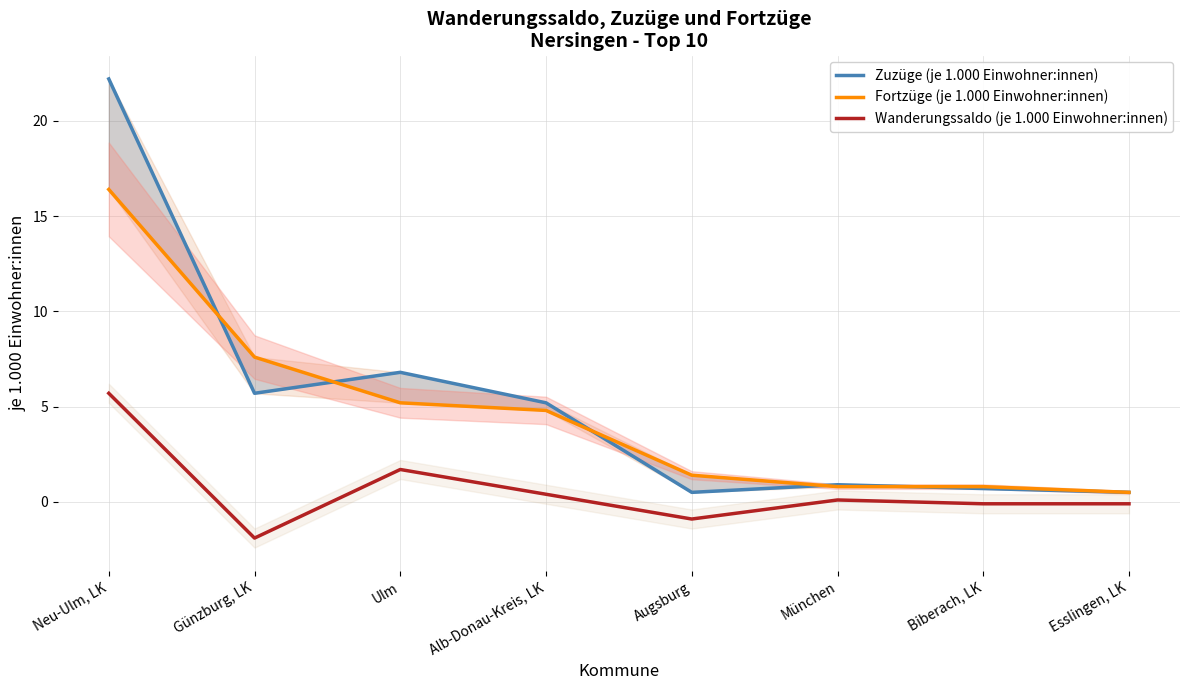

What position from the right is Biberach, LK?

2